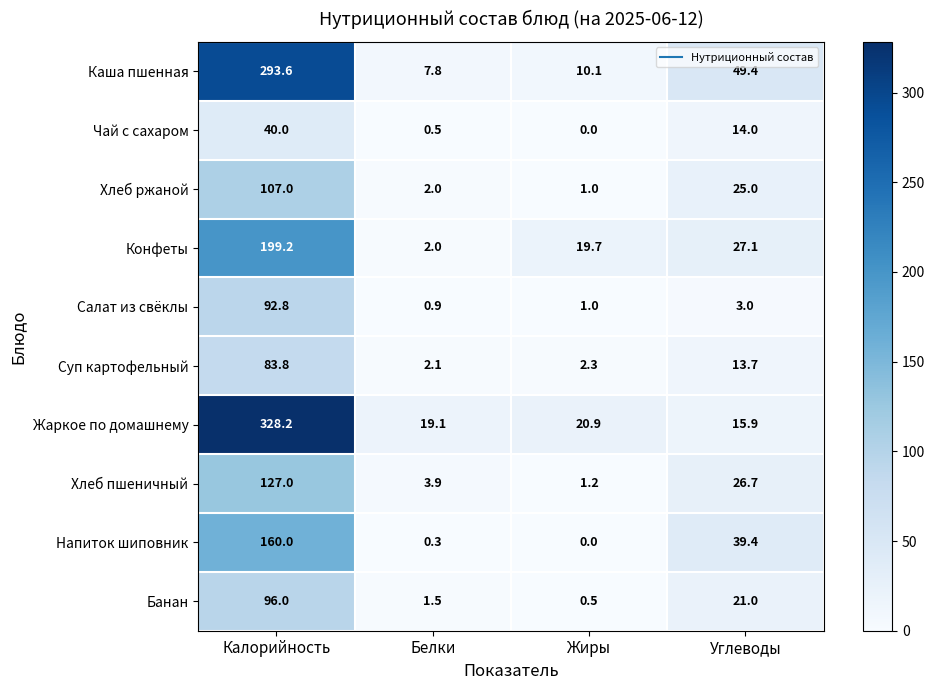

Rank the series at Калорийность from lowest to highest value.

Чай с сахаром, Суп картофельный, Салат из свёклы, Банан, Хлеб ржаной, Хлеб пшеничный, Напиток шиповник, Конфеты, Каша пшенная, Жаркое по домашнему